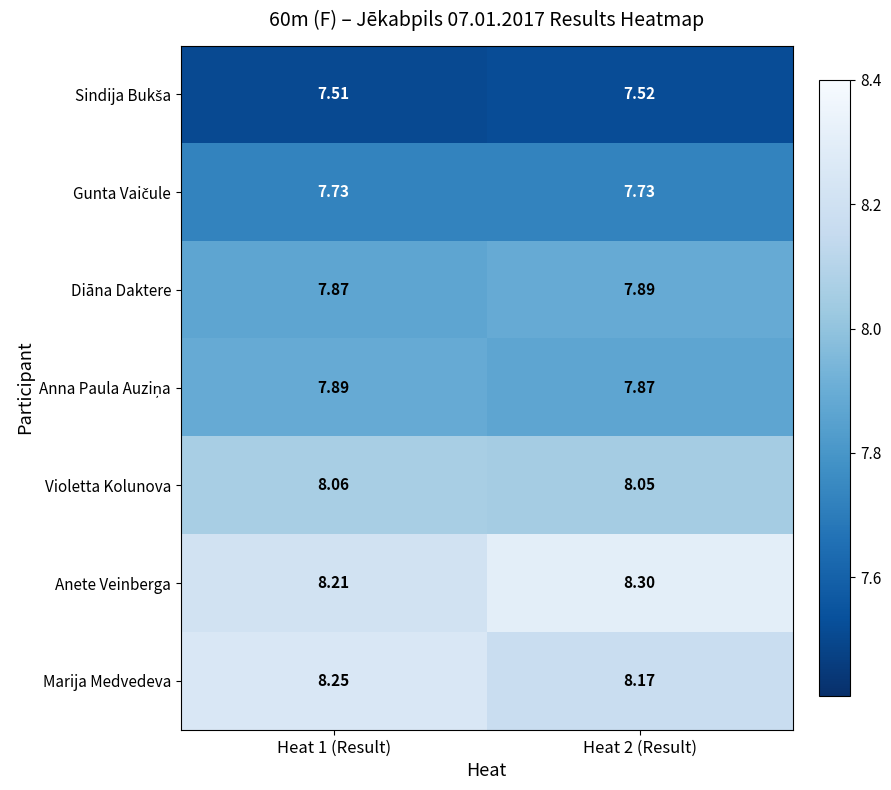

Which series has the widest spread of values?

Anete Veinberga